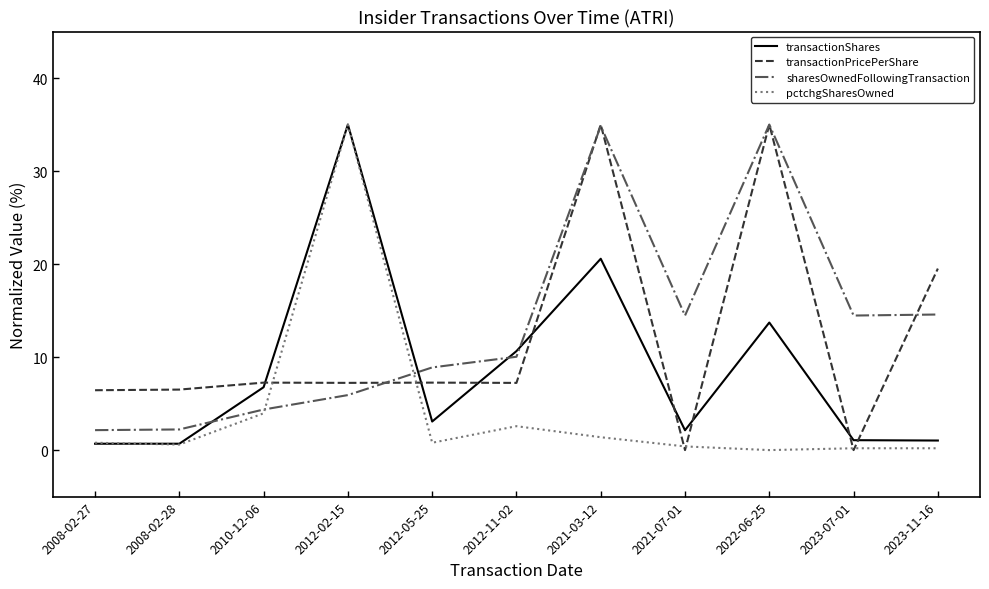

At which label is transactionPricePerShare closest to 17?

2023-11-16